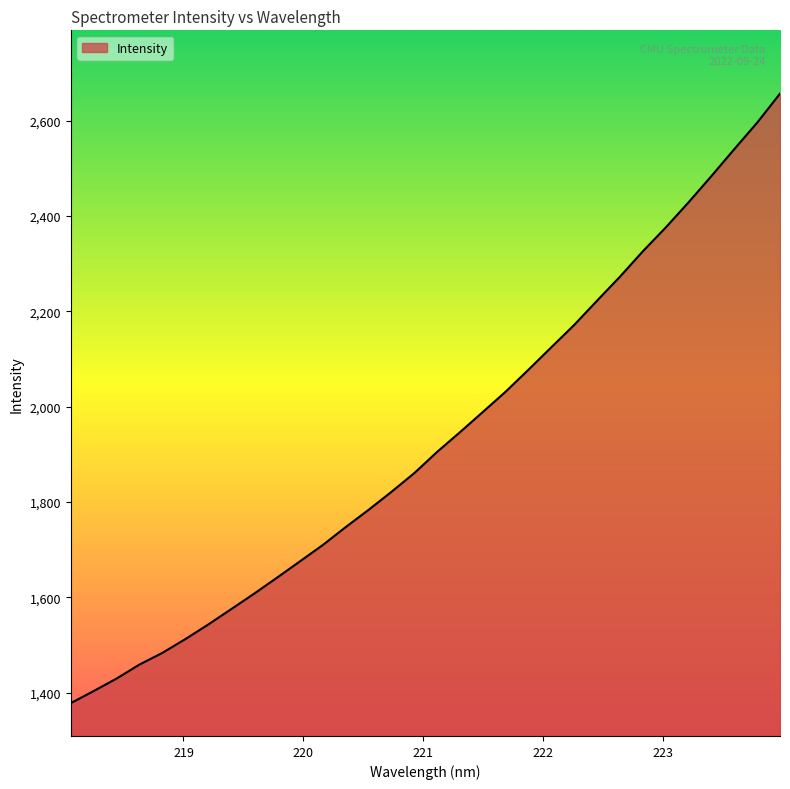

How many distinct data groups are displayed?

1